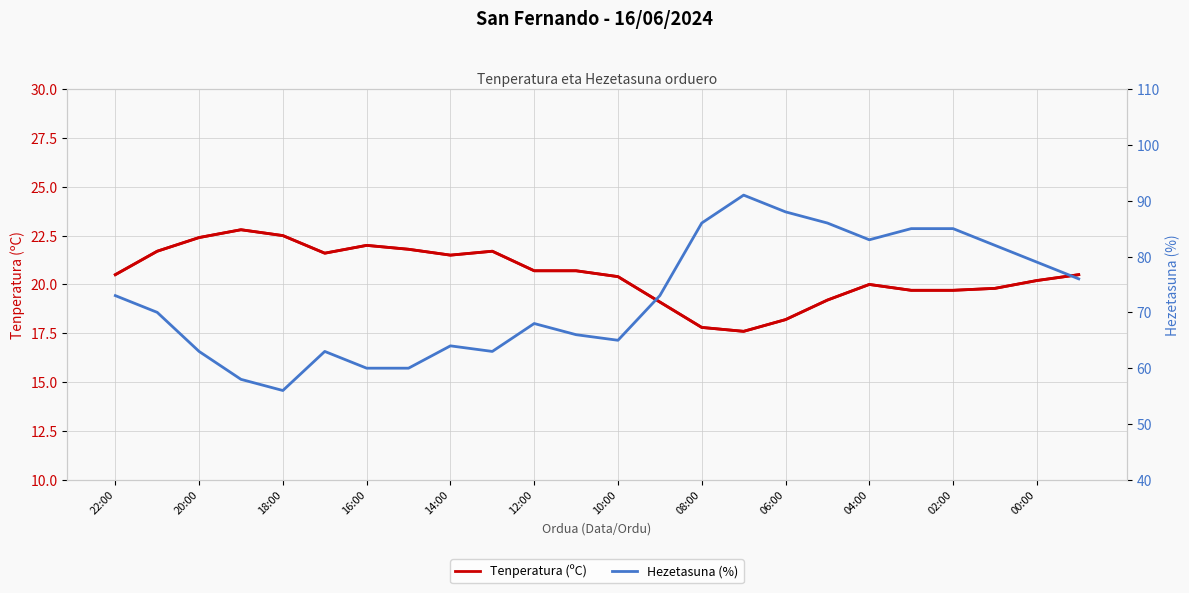

What is the difference between the maximum and second lowest values in the Tenperatura (ºC) series?

5.0